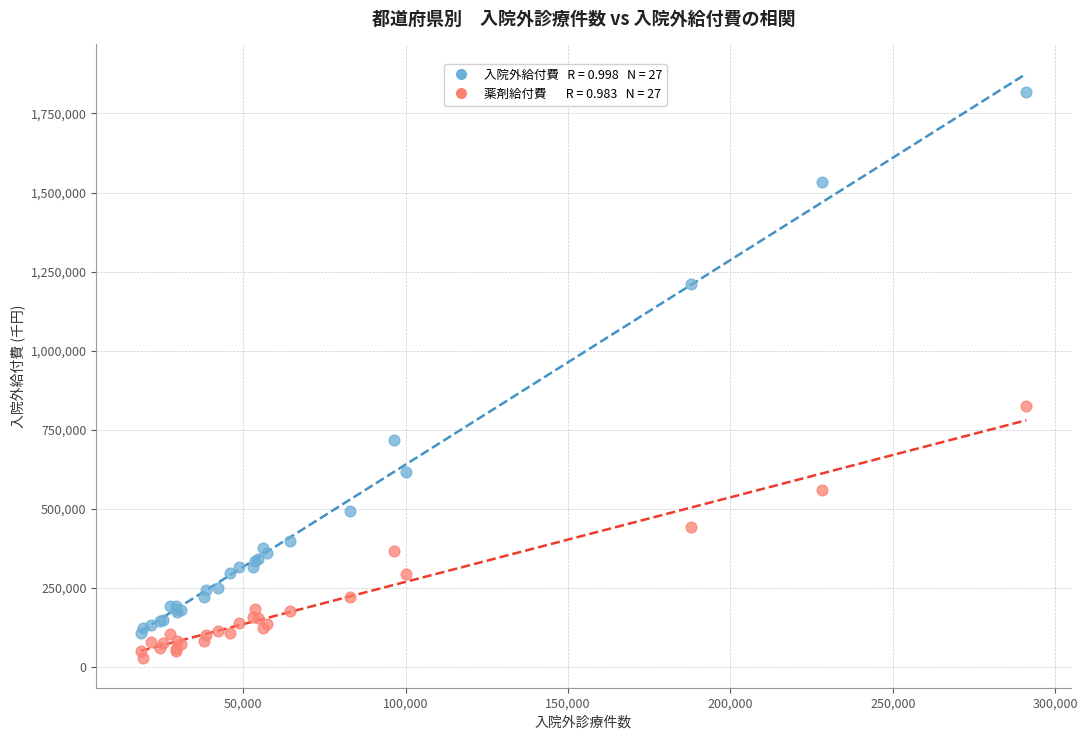

Across all series, what Y value is closest to 921218?

824151.5